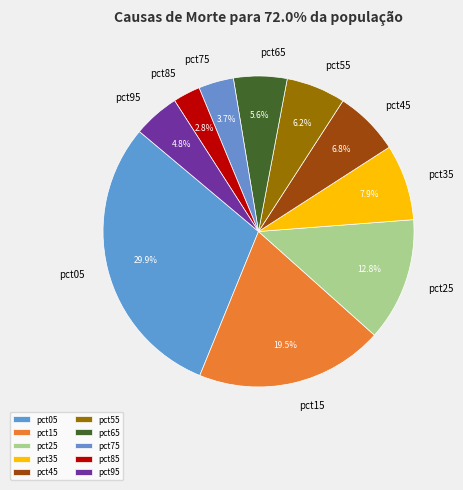

Count the number of slices in the pie.

10